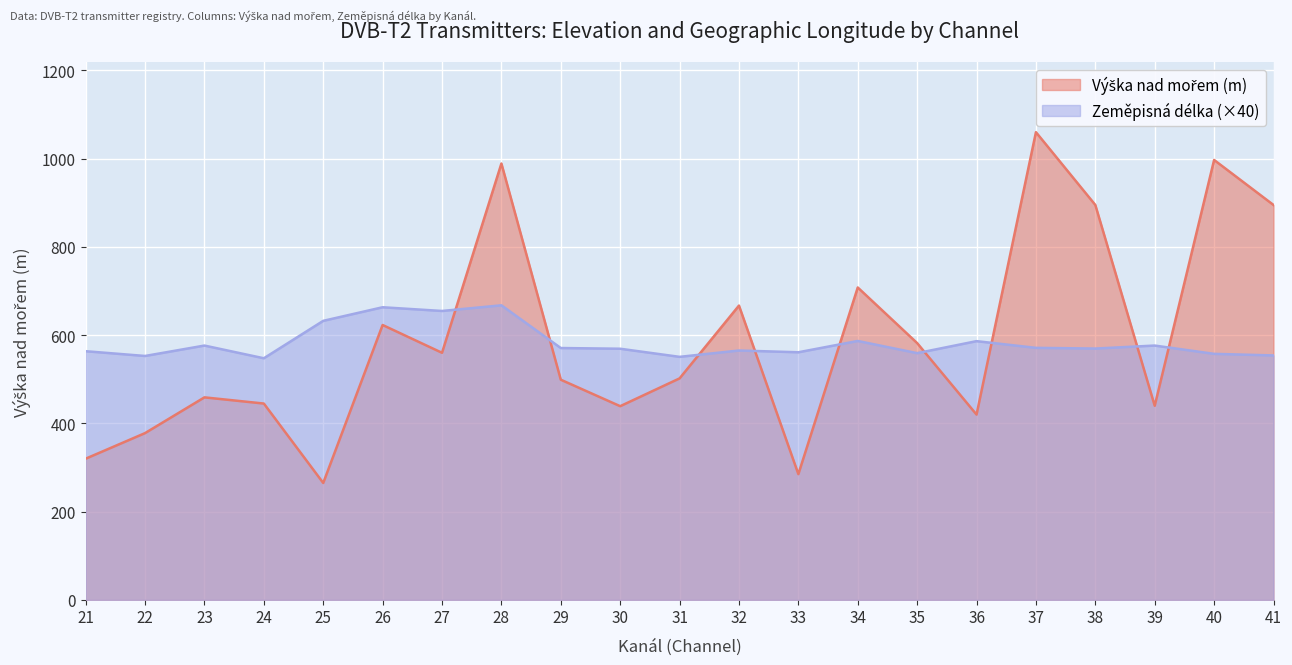

What is the value of the Výška nad mořem point at the 8th from the left?

989.0